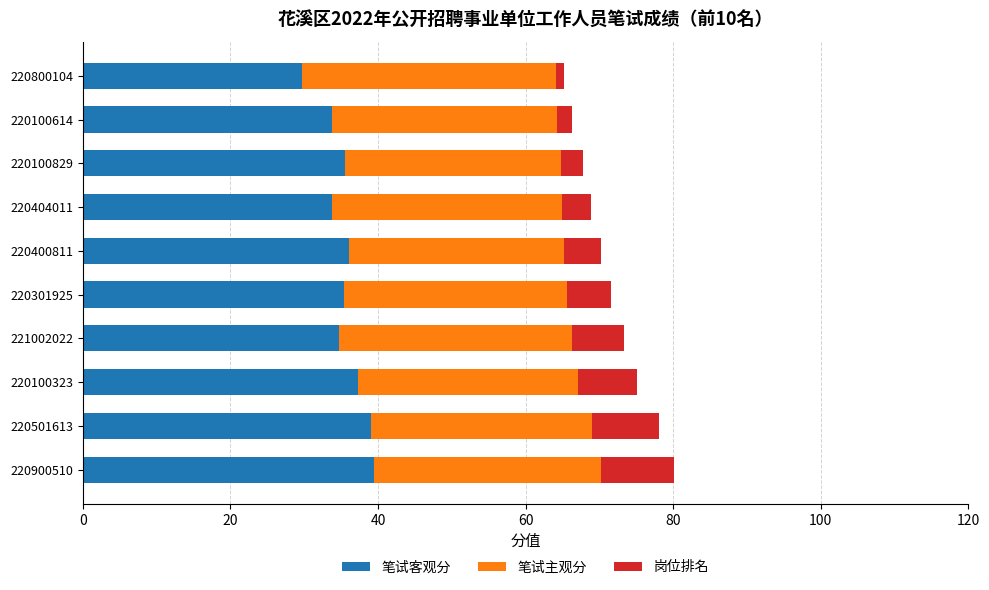

What is the total value across all series at 220400811?

70.3